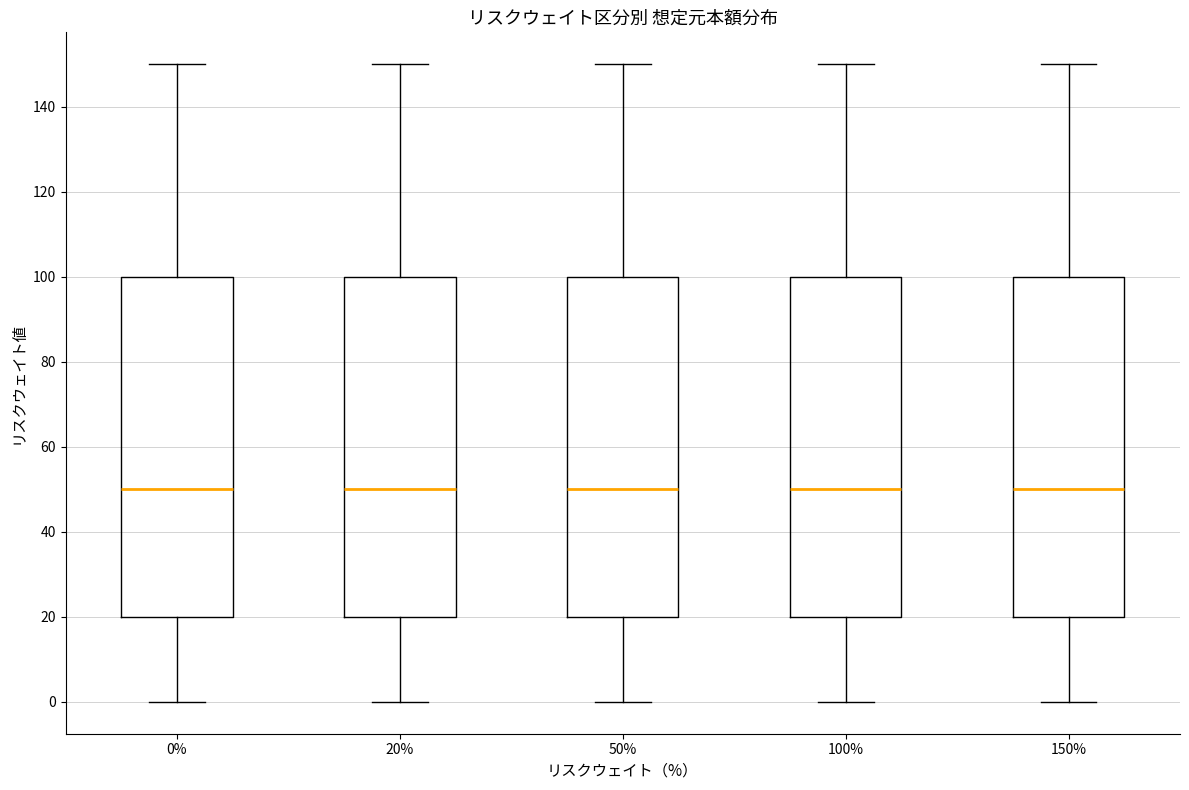

Reading left to right, read every box against the y-axis: the position of its median line, the range the box covers, and the ends of its whiskers. The values are not printed on the chart, so give them approximately, as read against the axis.

0%: median 50, box 20 to 100, whiskers 0 to 150
20%: median 50, box 20 to 100, whiskers 0 to 150
50%: median 50, box 20 to 100, whiskers 0 to 150
100%: median 50, box 20 to 100, whiskers 0 to 150
150%: median 50, box 20 to 100, whiskers 0 to 150